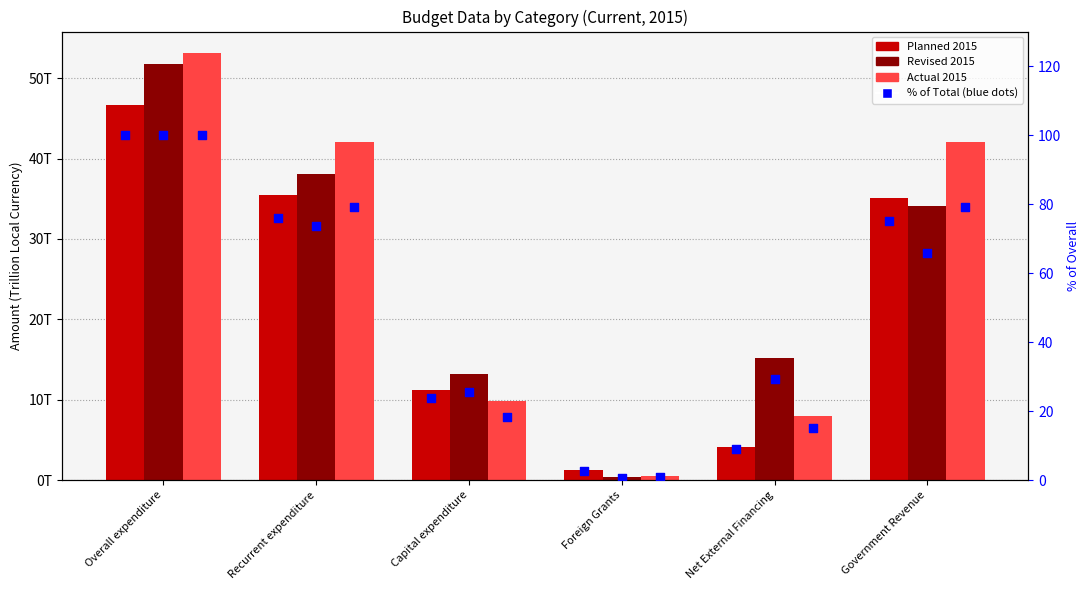

At which category is the sum across all series the highest?

Overall expenditure